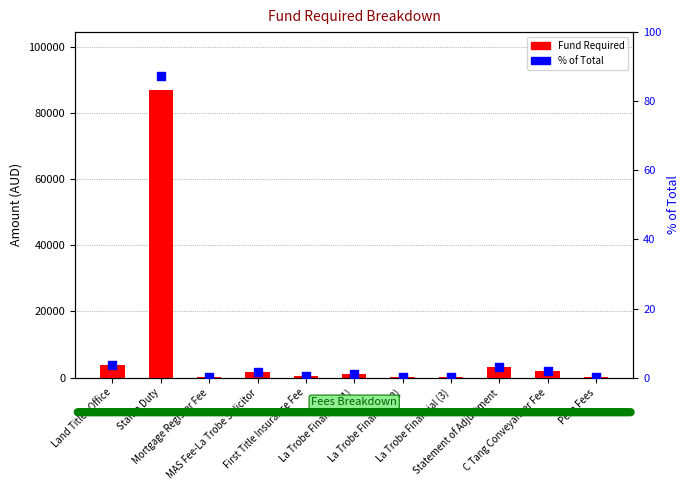

Which series contains the lowest Y value?

% of Total